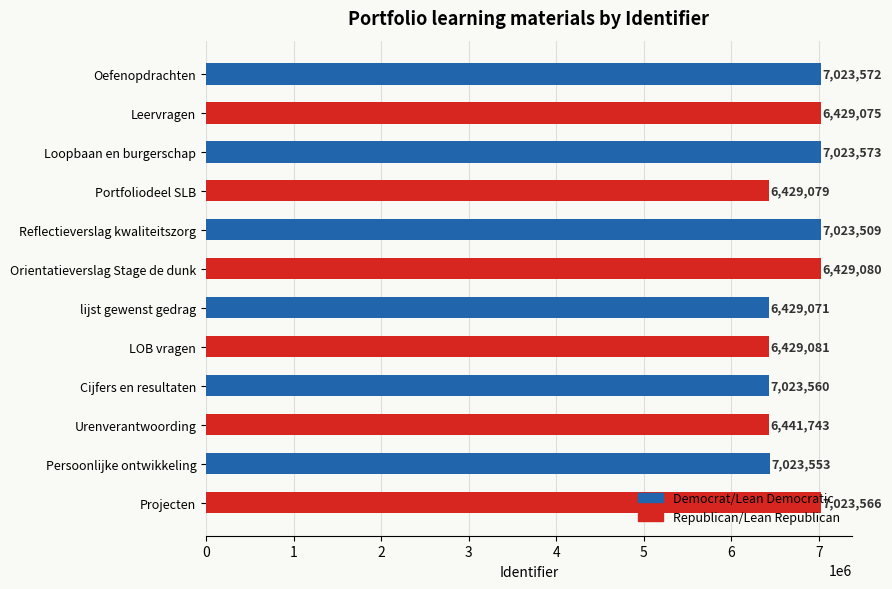

List the labels in order of Republican/Lean Republican value, largest first.

Oefenopdrachten, Persoonlijke ontwikkeling, Reflectieverslag kwaliteitszorg, Cijfers en resultaten, lijst gewenst gedrag, Loopbaan en burgerschap